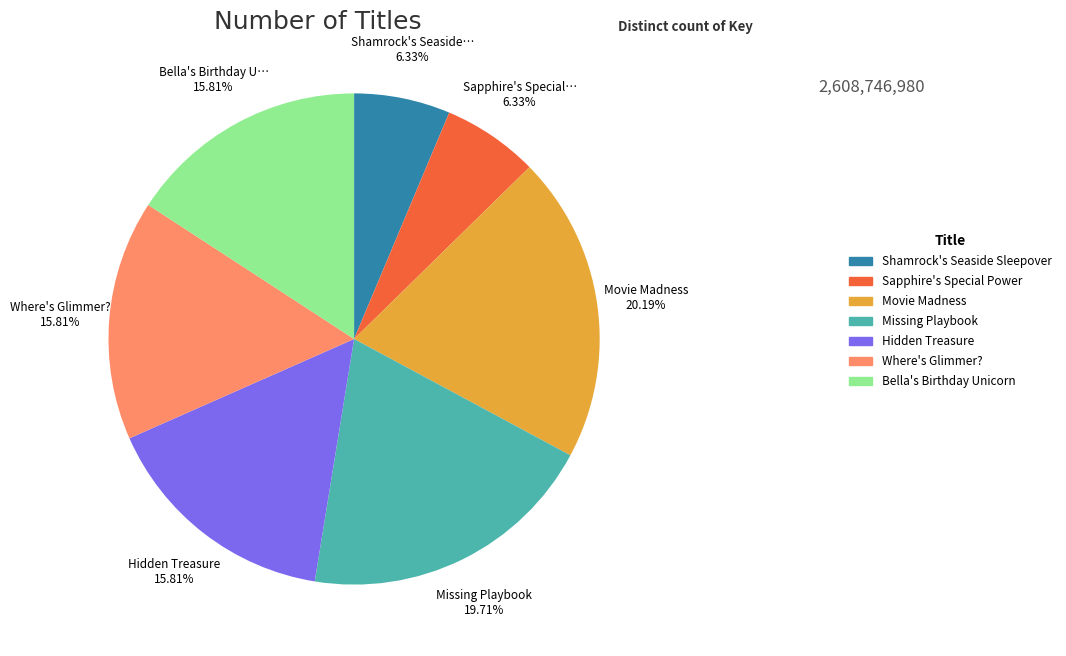

Combined, do Sapphire's Special Power and Movie Madness account for over 50%?

No